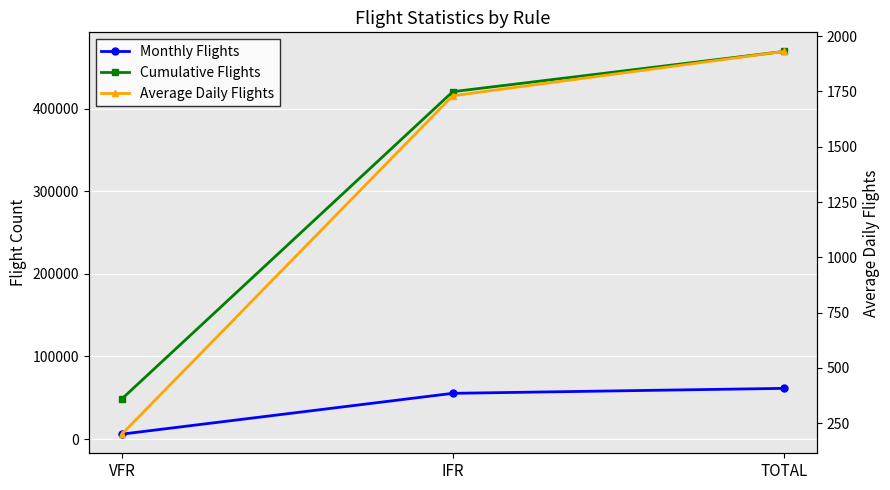

How many lines are shown in the chart?

3